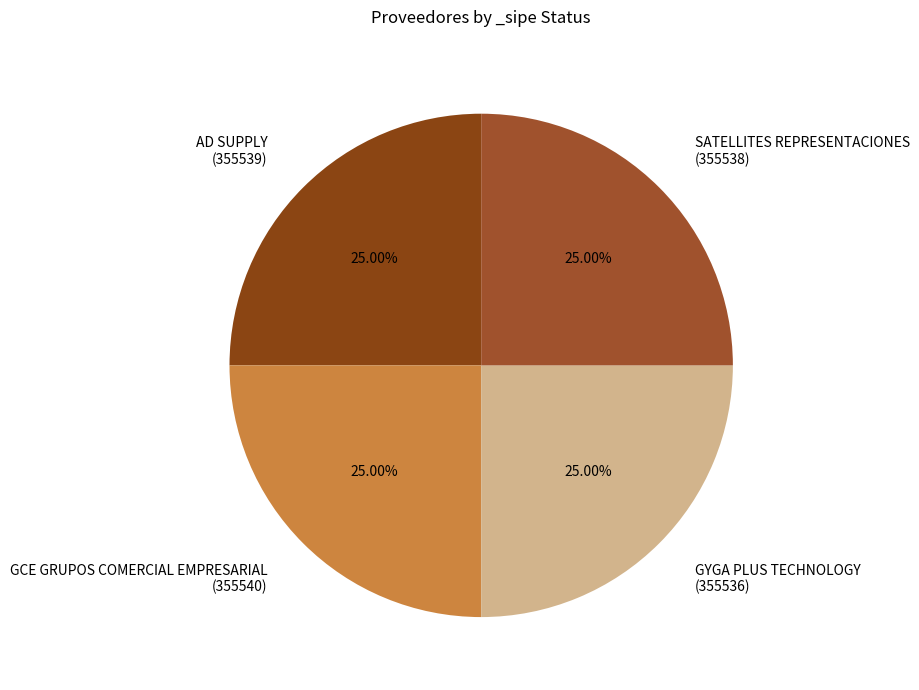

Approximately how many times larger is the value at AD SUPPLY (355539) compared to SATELLITES REPRESENTACIONES (355538)?

1.0